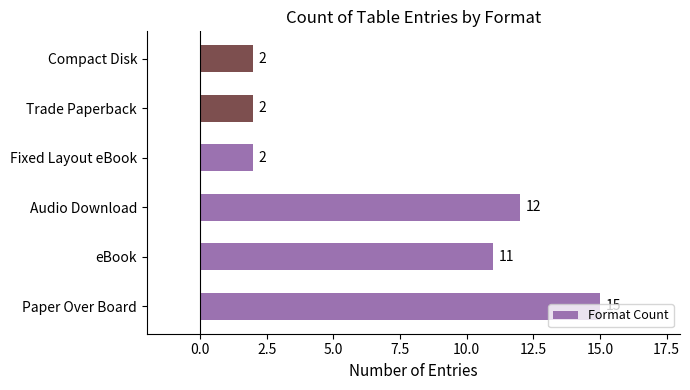

The value at Fixed Layout eBook is 3. True or false?

False